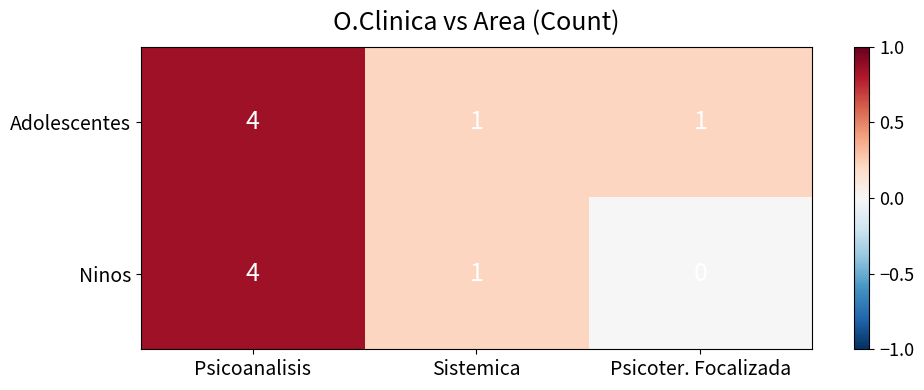

Which series has the largest total across all categories?

Adolescentes